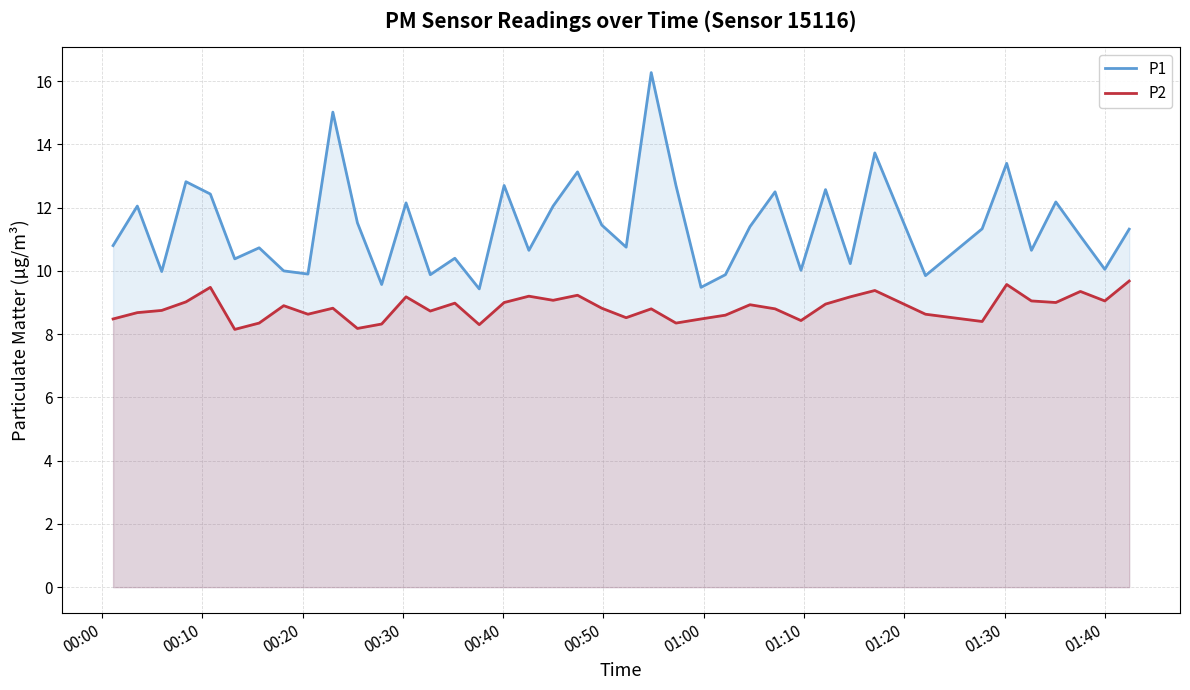

True or false: P1 and P2 cross at least once.

False